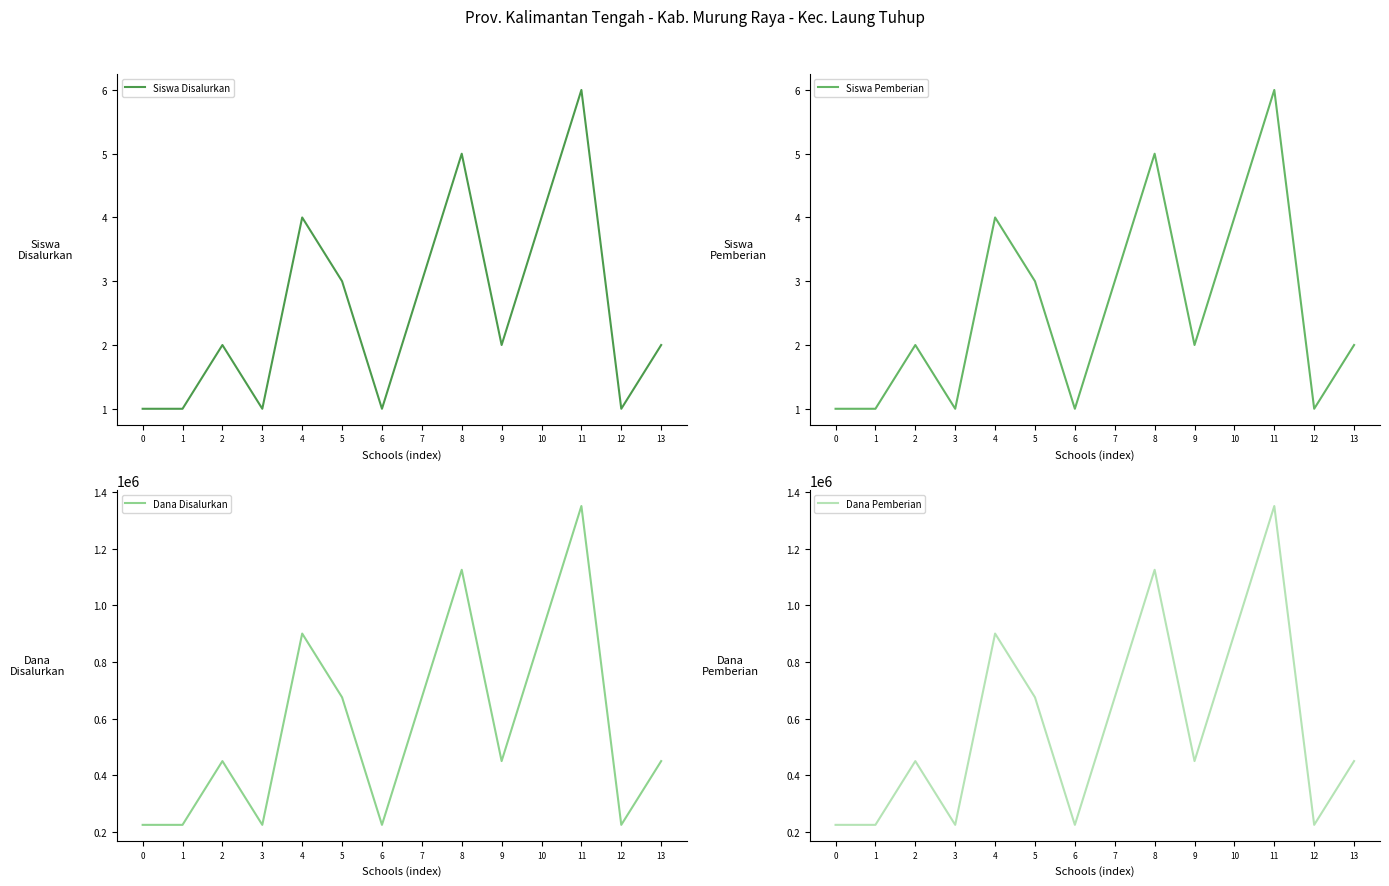

How many data points in Dana Disalurkan are above 450000?

6